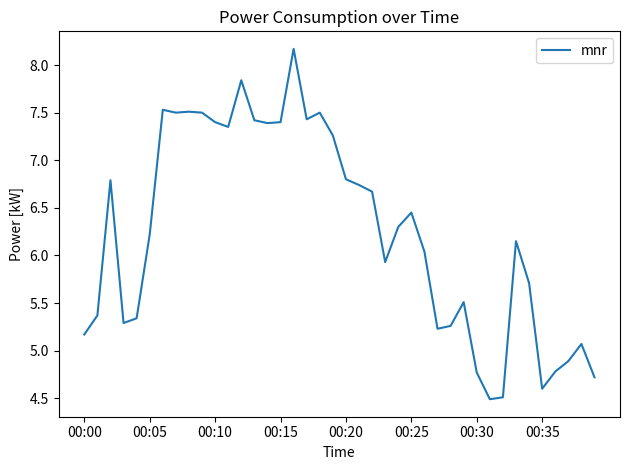

True or false: there are more than 0 points higher than both neighbors.

True